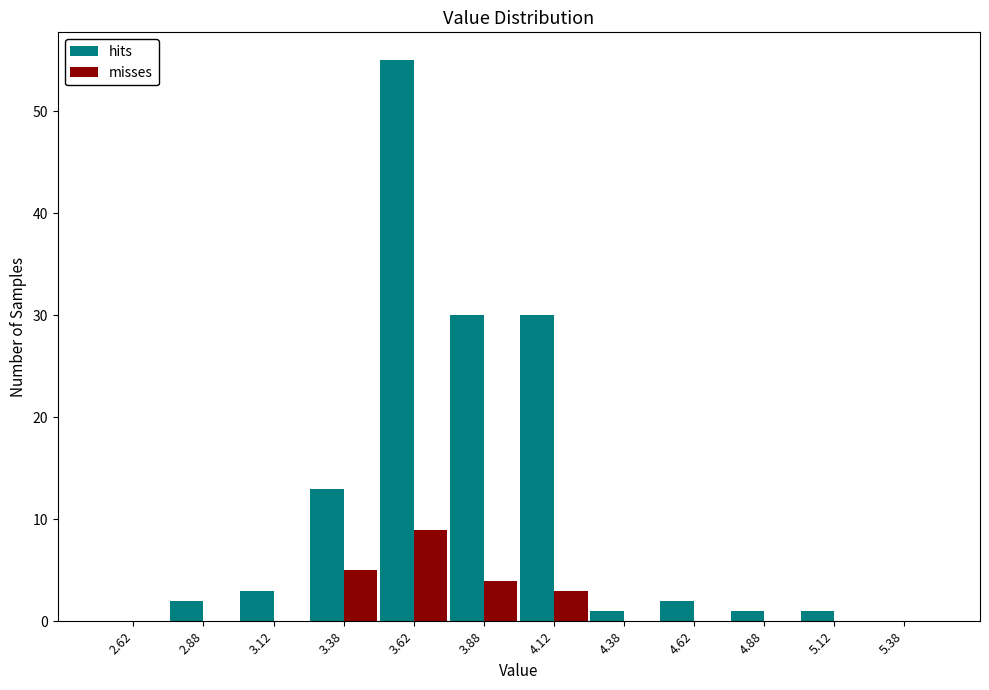

Reading left to right, list every range on the x-axis with the height of the bar of each series over it. The values are not printed on the chart, so give them approximately, as read against the axis.

2.50 to 2.75: hits=0	misses=0
2.75 to 3.00: hits=2	misses=0
3.00 to 3.25: hits=3	misses=0
3.25 to 3.50: hits=13	misses=5
3.50 to 3.75: hits=55	misses=9
3.75 to 4.00: hits=30	misses=4
4.00 to 4.25: hits=30	misses=3
4.25 to 4.50: hits=1	misses=0
4.50 to 4.75: hits=2	misses=0
4.75 to 5.00: hits=1	misses=0
5.00 to 5.25: hits=1	misses=0
5.25 to 5.50: hits=0	misses=0